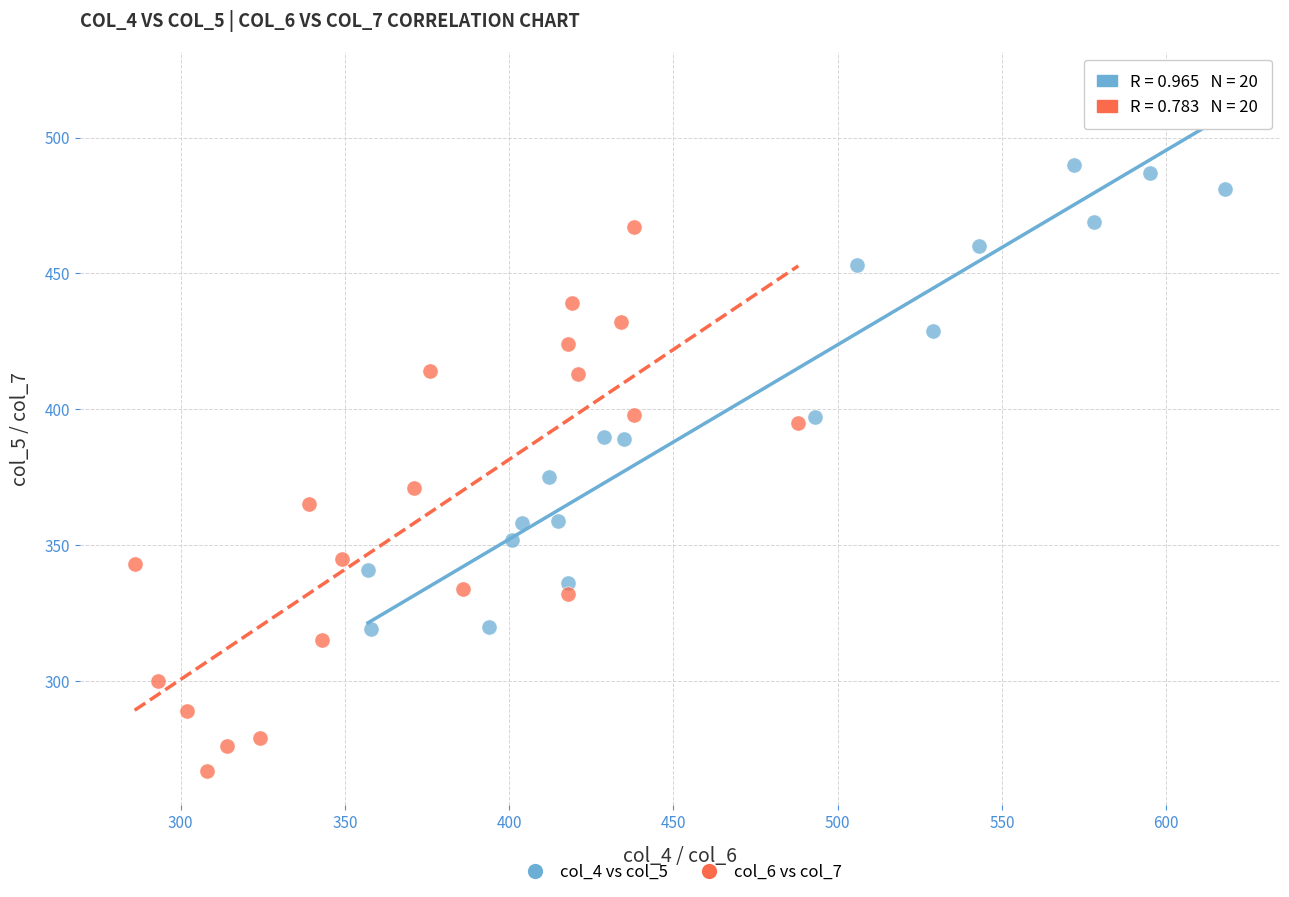

Which series reaches the minimum Y coordinate?

col_6 vs col_7